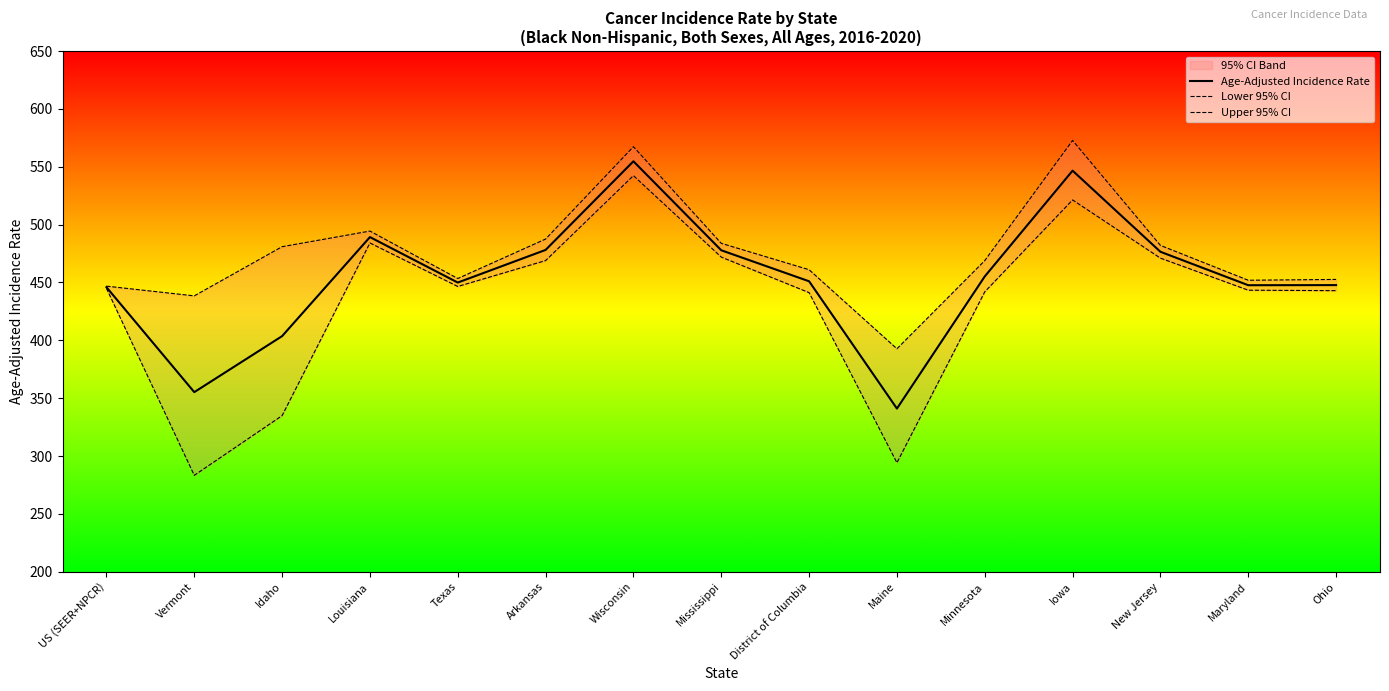

The value of Lower 95% CI at Wisconsin is 542.3. True or false?

True